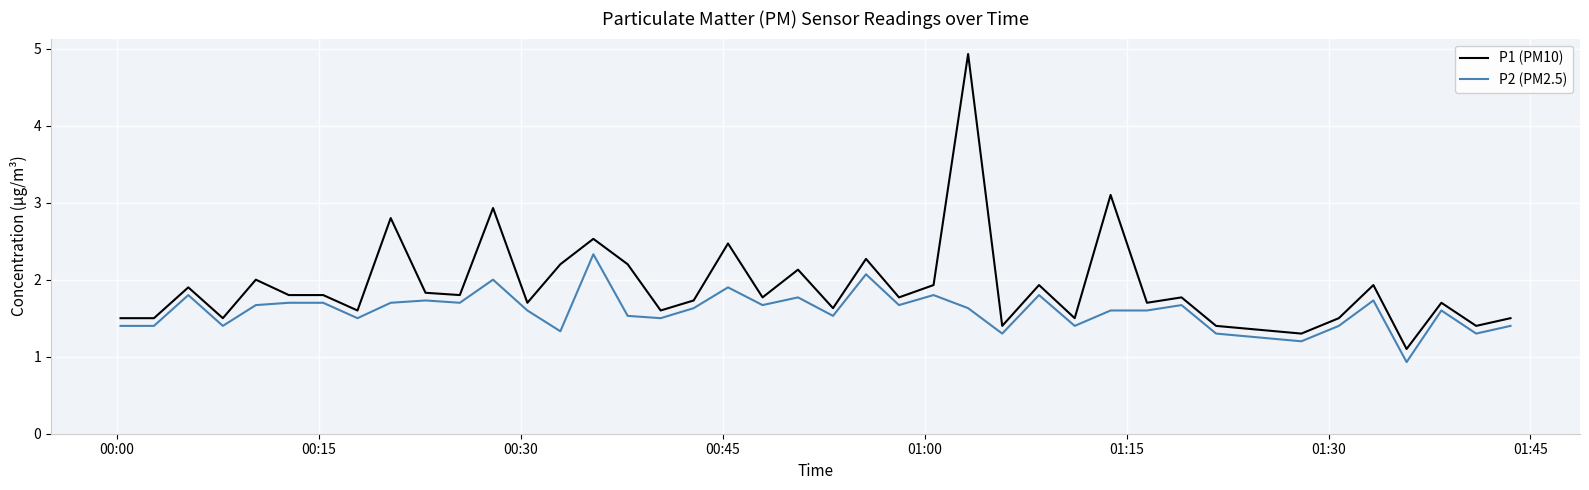

Which series has the largest range (max minus min)?

P1 (PM10)